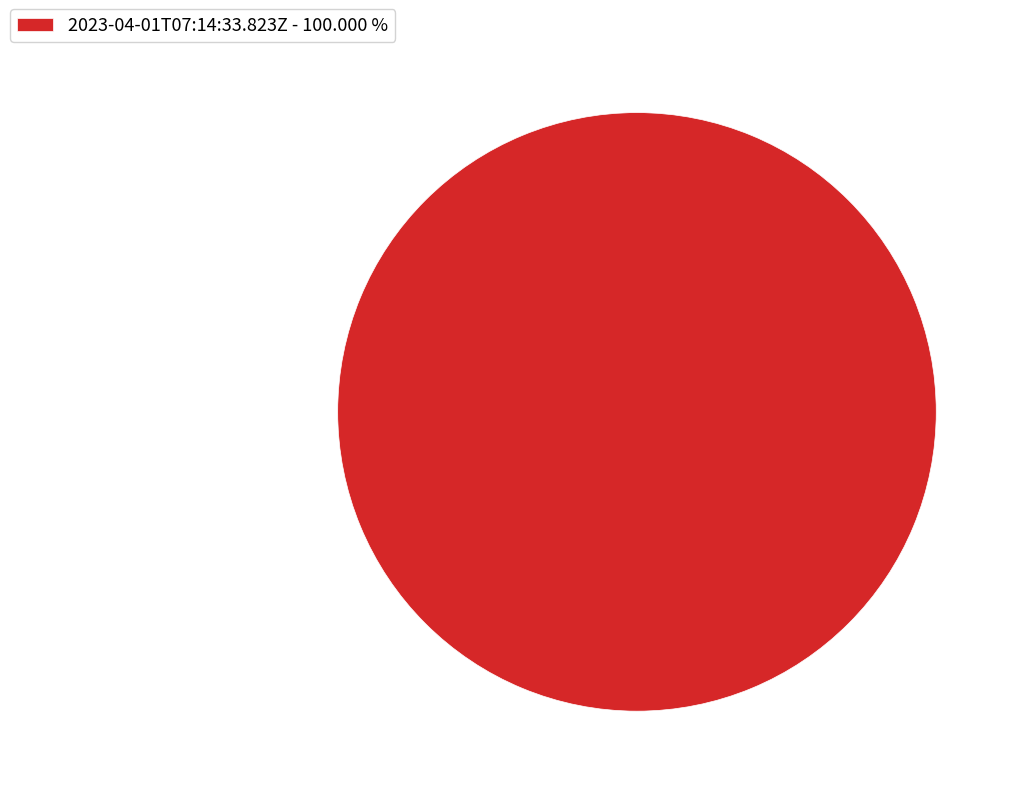

Rank the categories by value from lowest to highest.

2023-04-01T07:14:33.823Z - 100.000 %